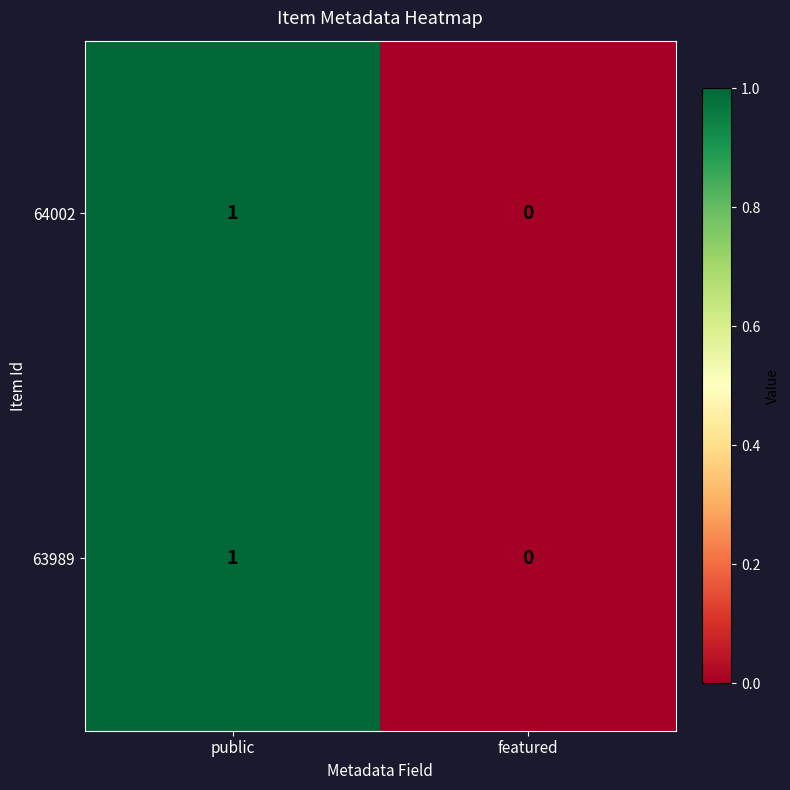

How many series are shown in this chart?

2